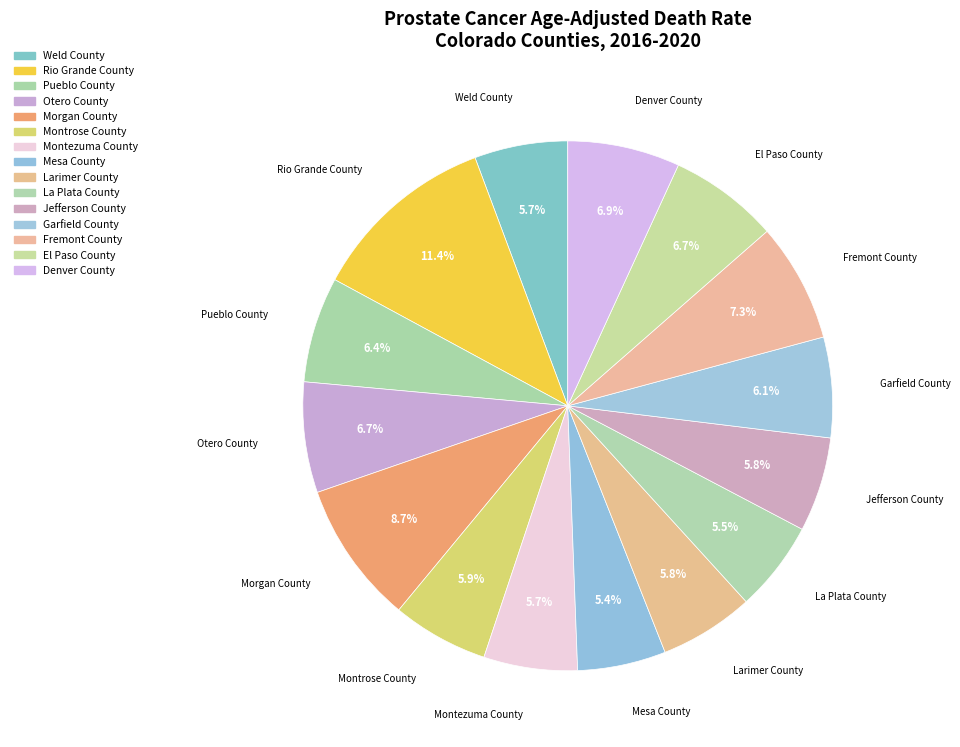

To the nearest percent, what is the difference between the largest and smallest slice percentages?

6%